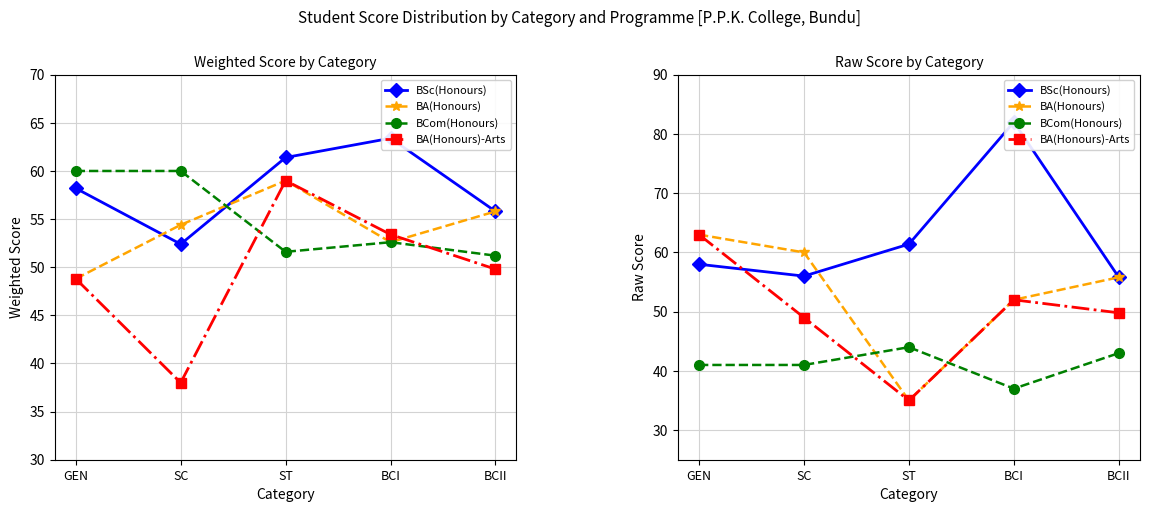

True or false: BCom(Honours) and BA(Honours)-Arts cross at least once.

True